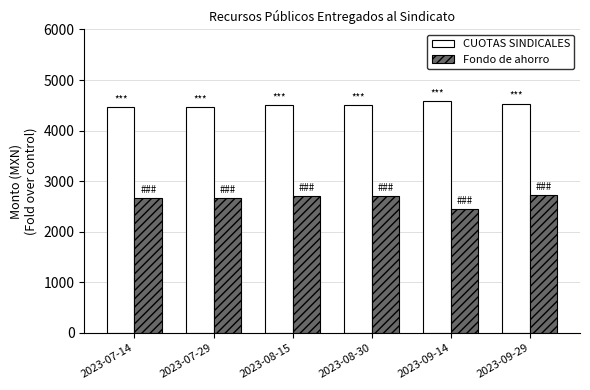

What is the smallest value displayed?

2448.4